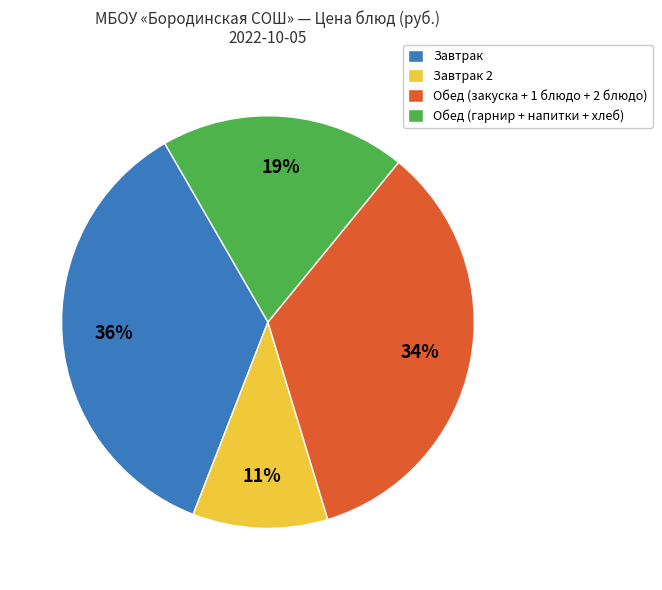

Is it true that Завтрак is 30% of the pie?

False